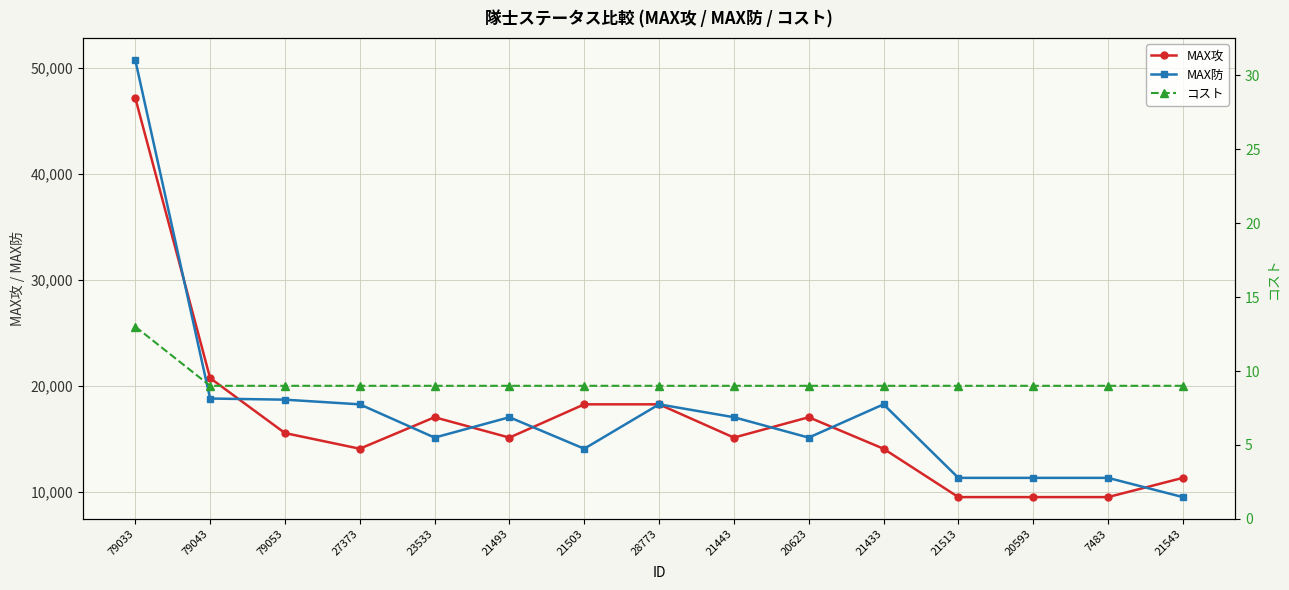

True or false: MAX防 has more than 1 points higher than both neighbors.

True